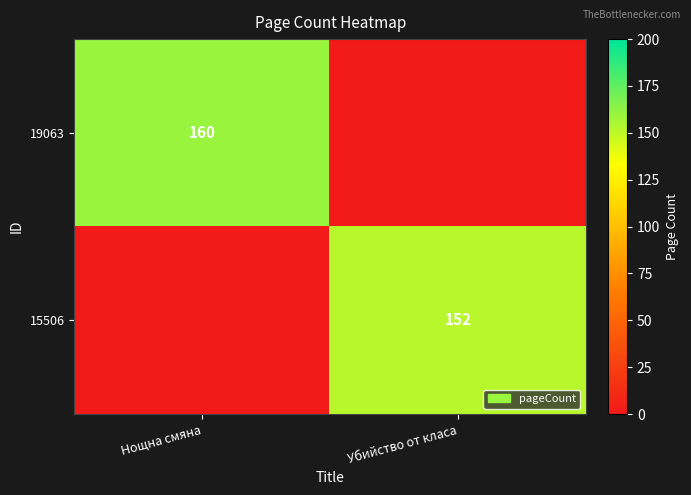

Is it true that 19063 equals 160 at Нощна смяна?

True